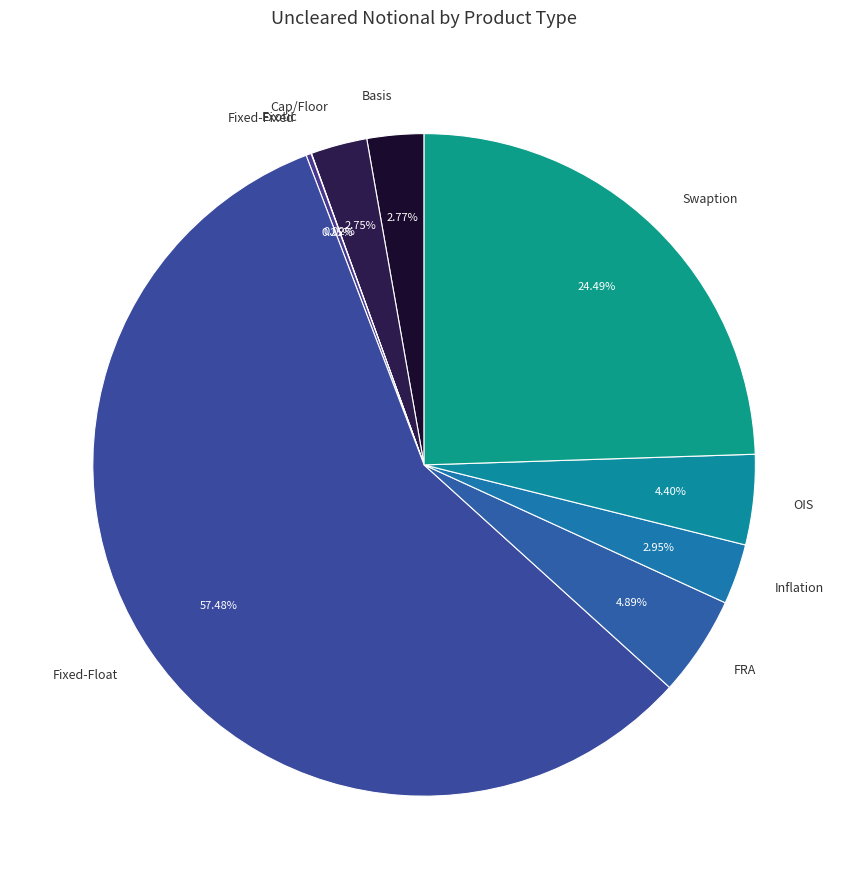

Is there a majority slice in this chart?

Yes